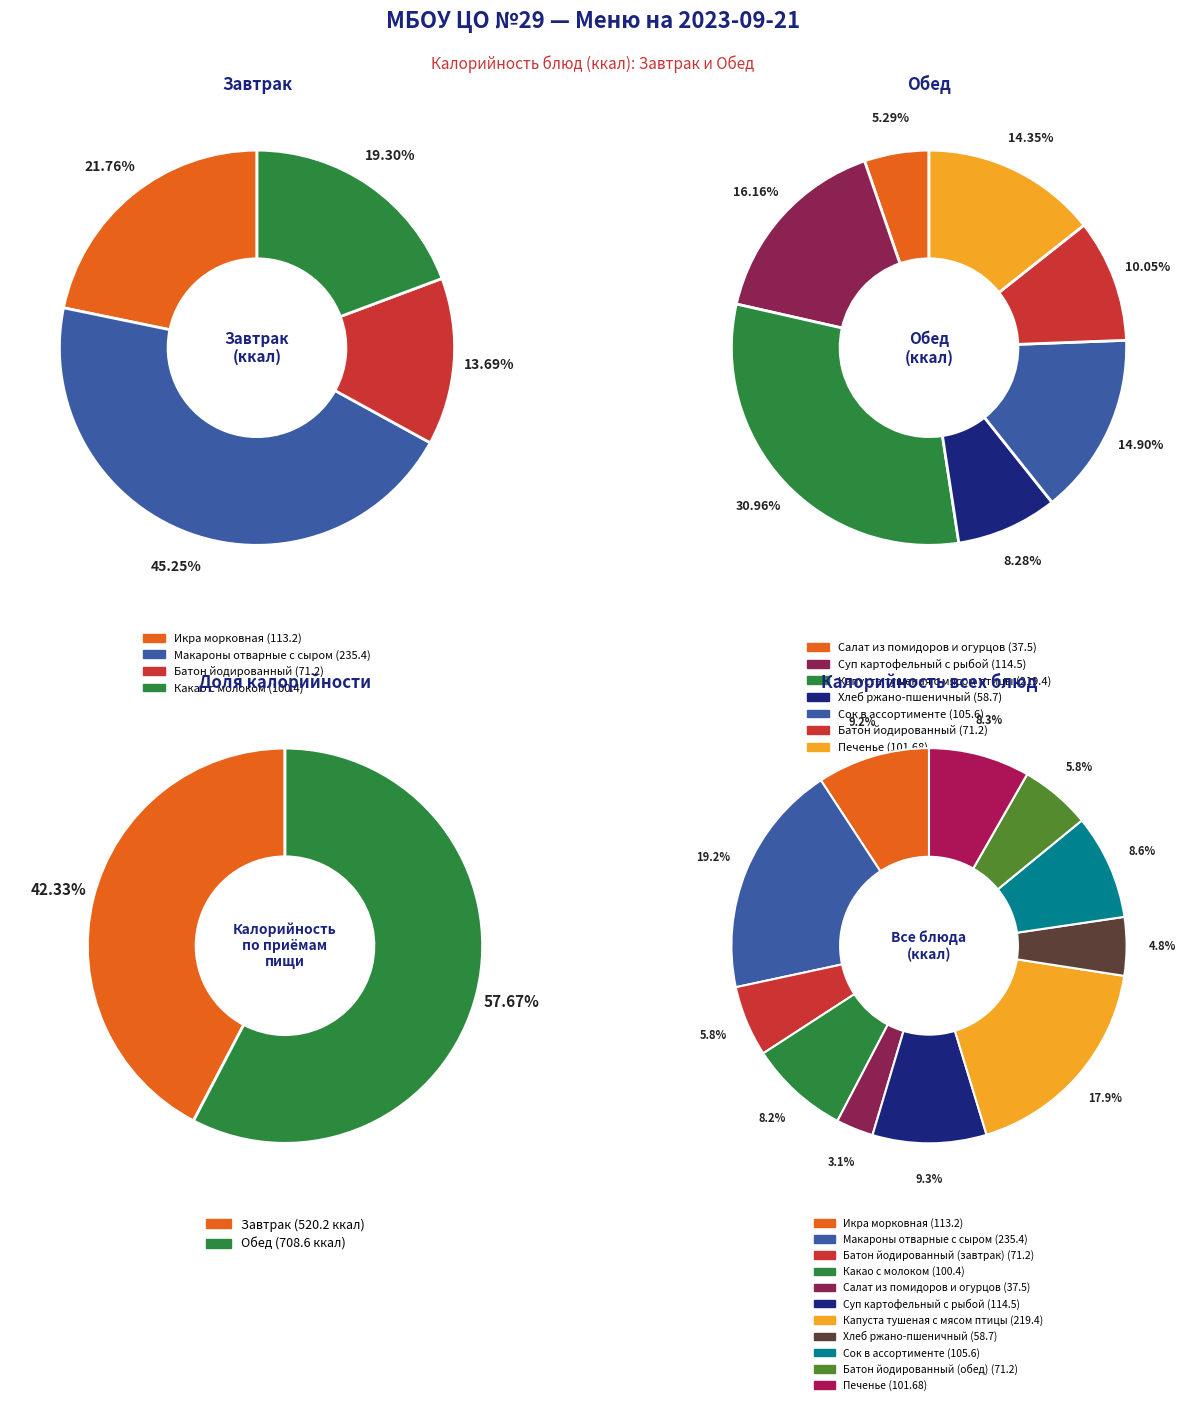

Is there any slice that represents more than half of the pie?

No